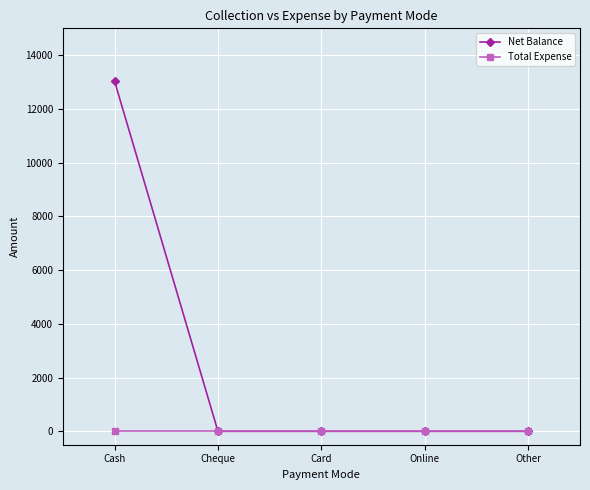

List the series in order of their overall mean, lowest first.

Total Expense, Net Balance